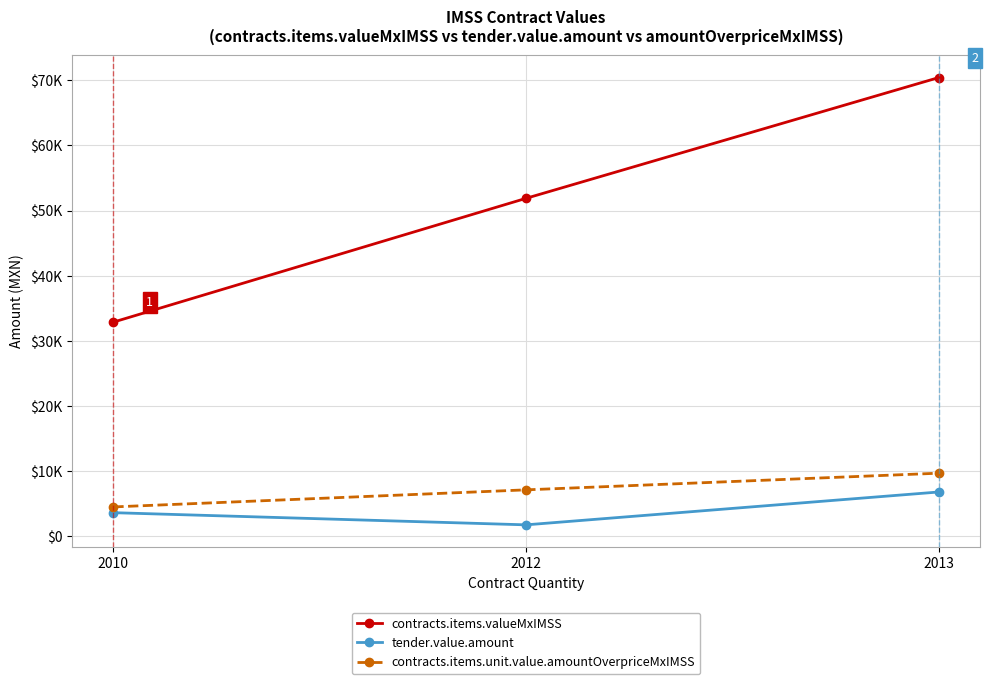

Does the chart have visible grid lines?

Yes